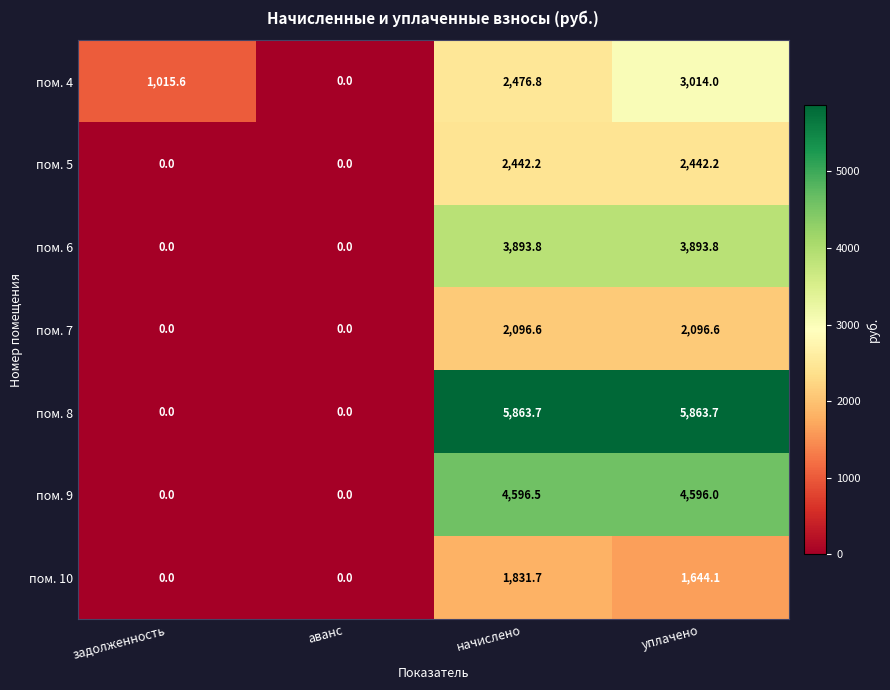

How many distinct data groups are displayed?

7